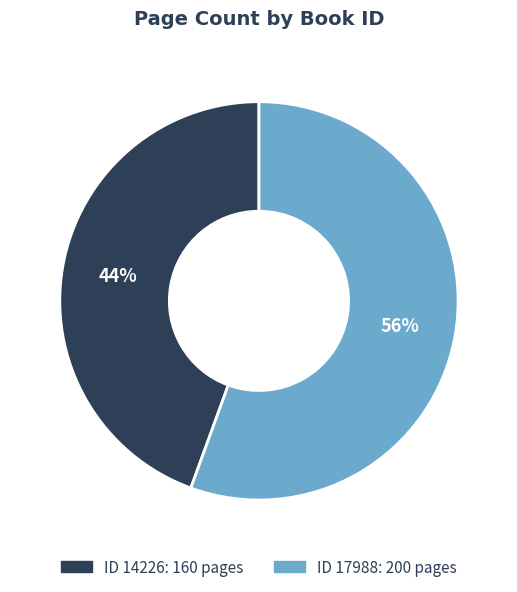

To the nearest percent, what is the average slice percentage?

50%